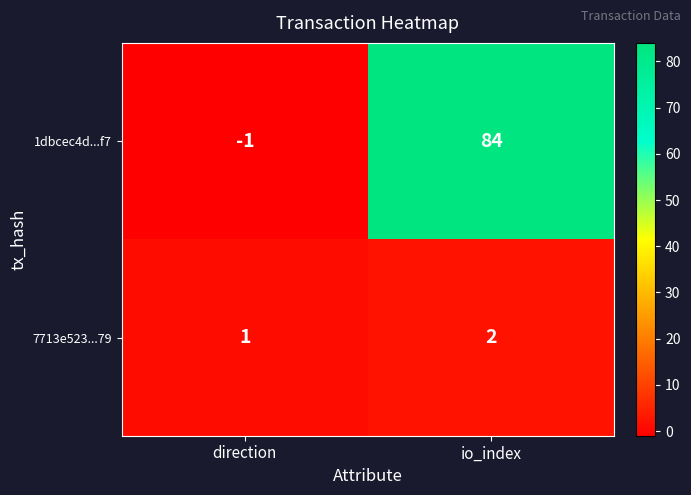

The 1dbcec4d...f7 series shows 0 at direction. True or false?

False